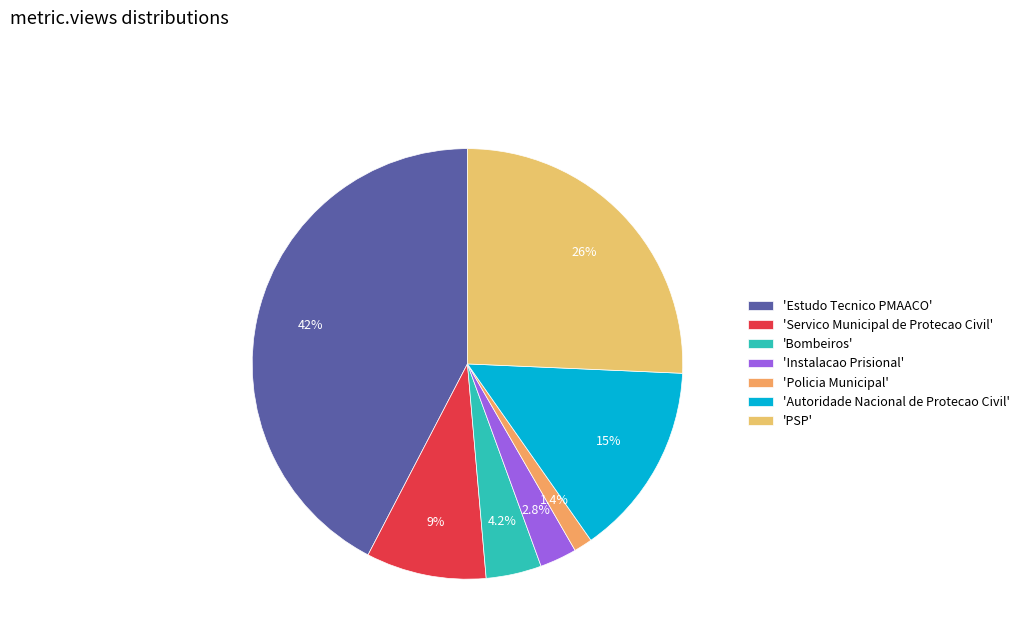

Count the number of slices in the pie.

7